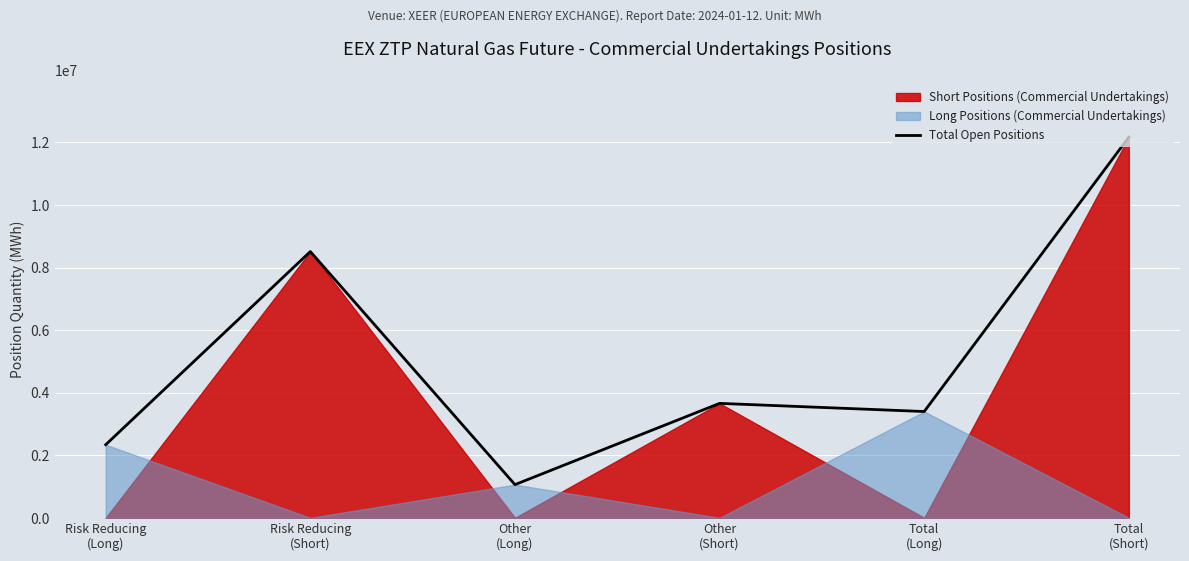

What is the change in value from Risk Reducing
(Long) to Other
(Short)?

+1321959